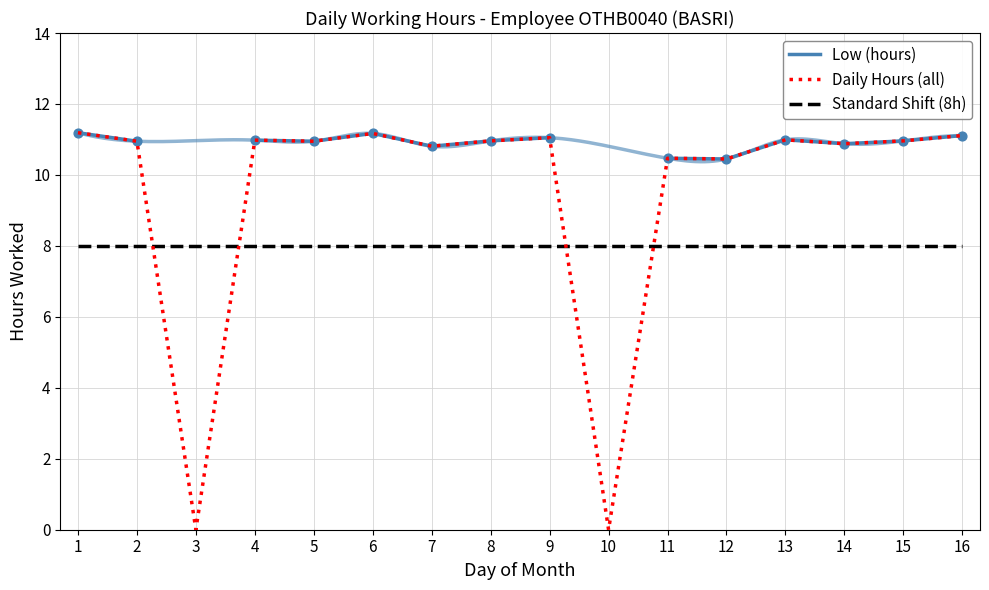

What are all the series names shown in the legend?

Low (hours), Daily Hours (all), Standard Shift (8h)